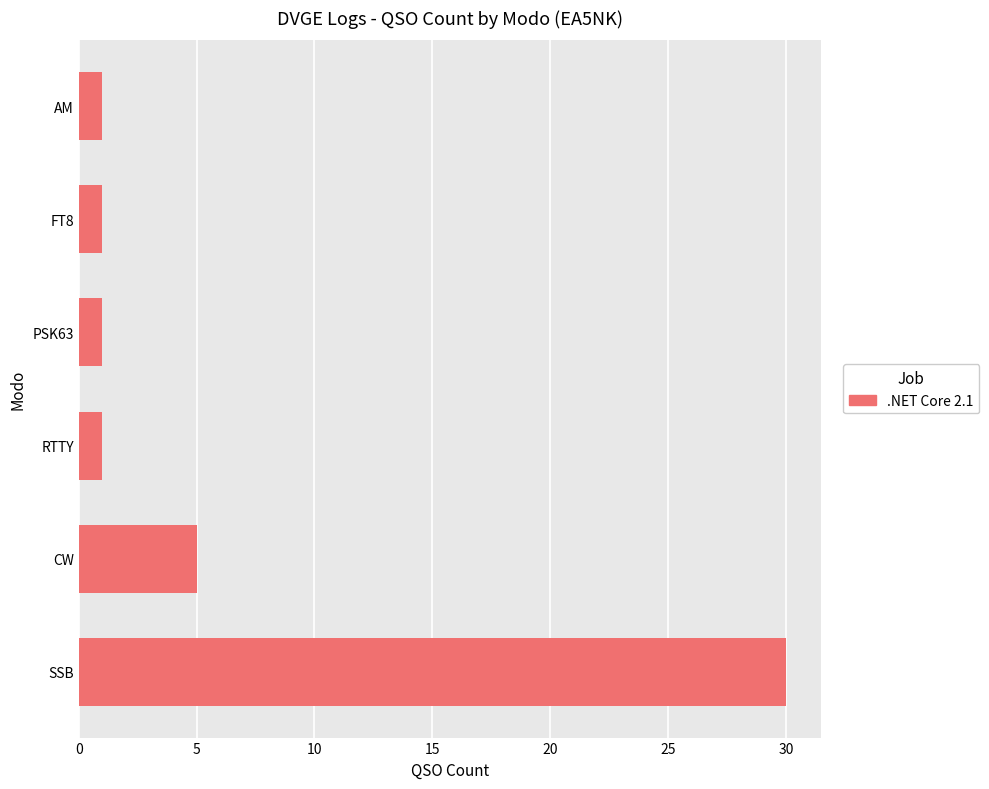

Reading bottom to top, extract all data points from this chart.

SSB=30	CW=5	RTTY=1	PSK63=1	FT8=1	AM=1